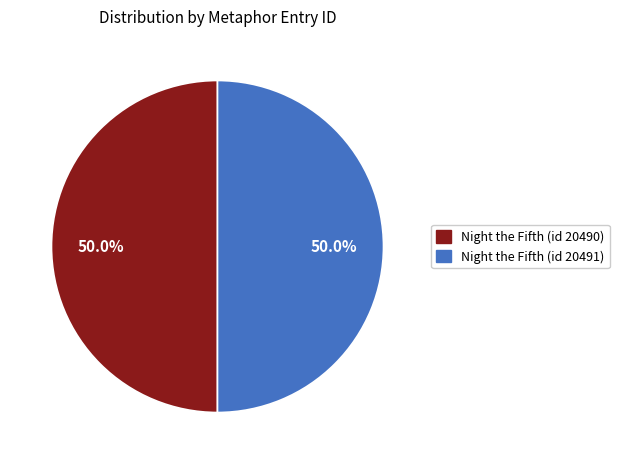

What is the ratio of the value at Night the Fifth (id 20490) to the value at Night the Fifth (id 20491)?

1.0